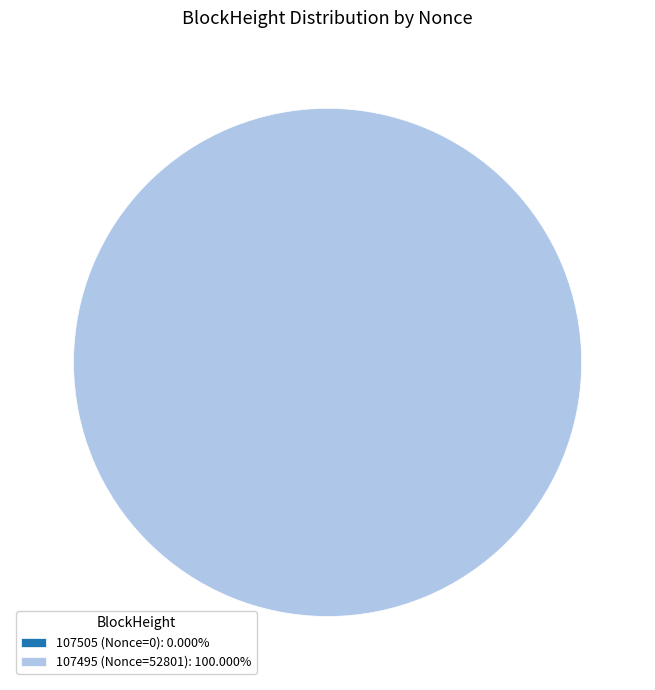

What is the largest slice in the pie chart?

107495